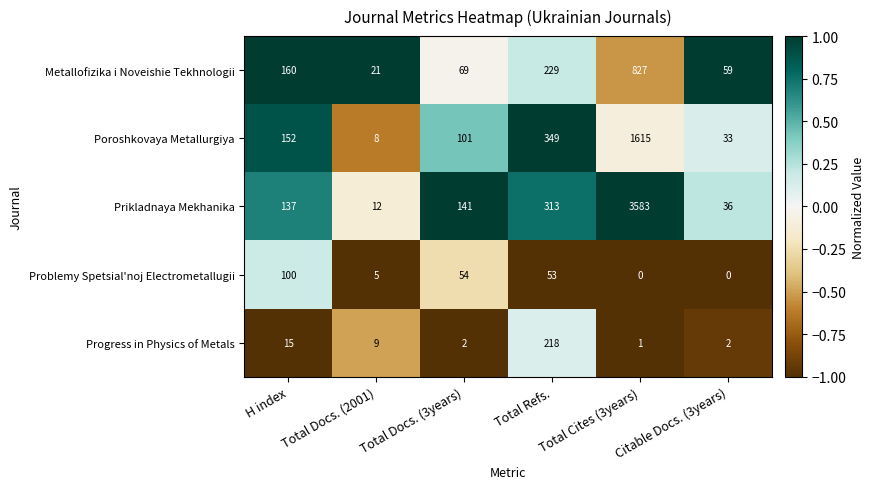

What is the total value across all series at H index?

564